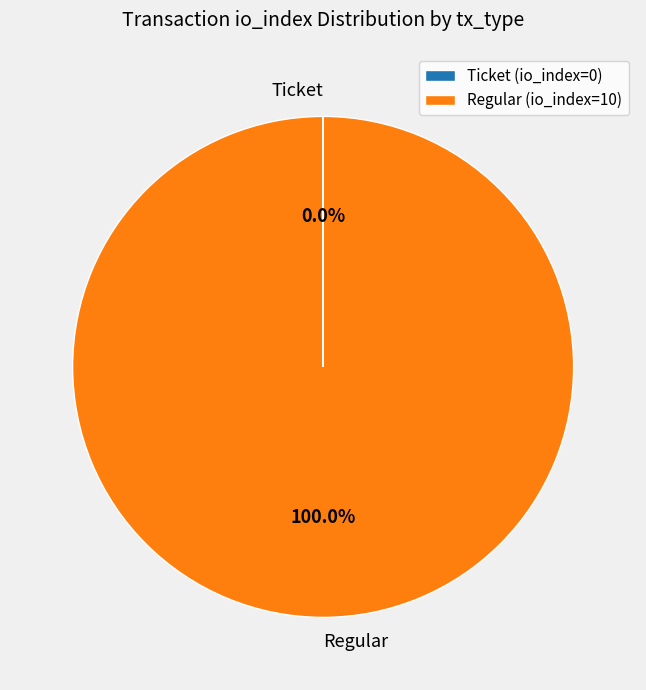

Does any single category account for the majority?

Yes